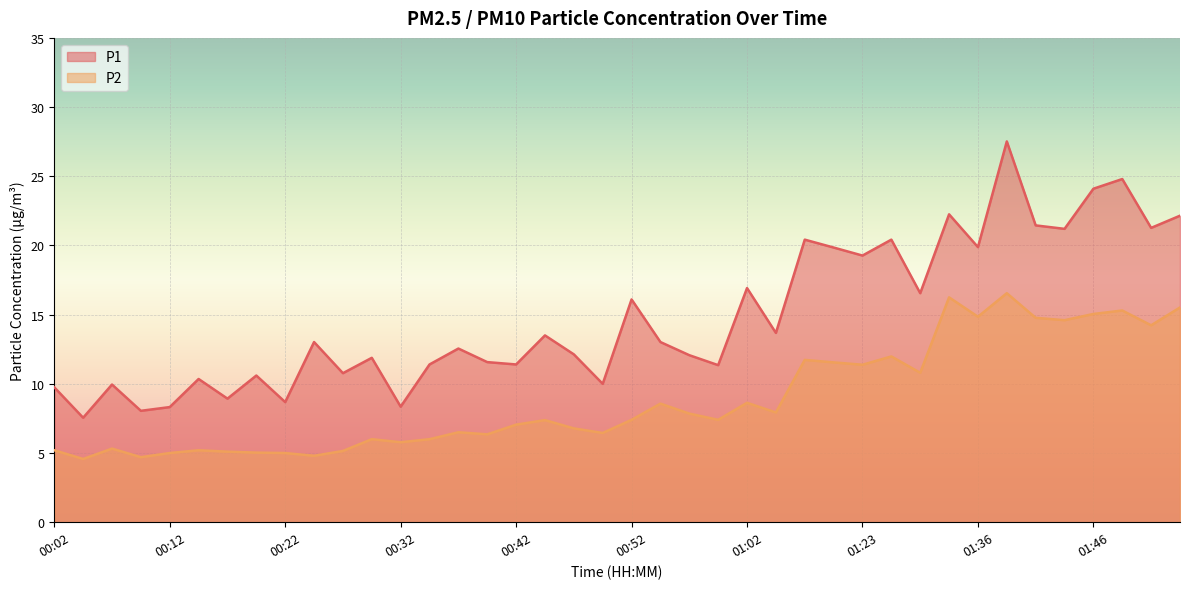

How many data points does each series have?

40